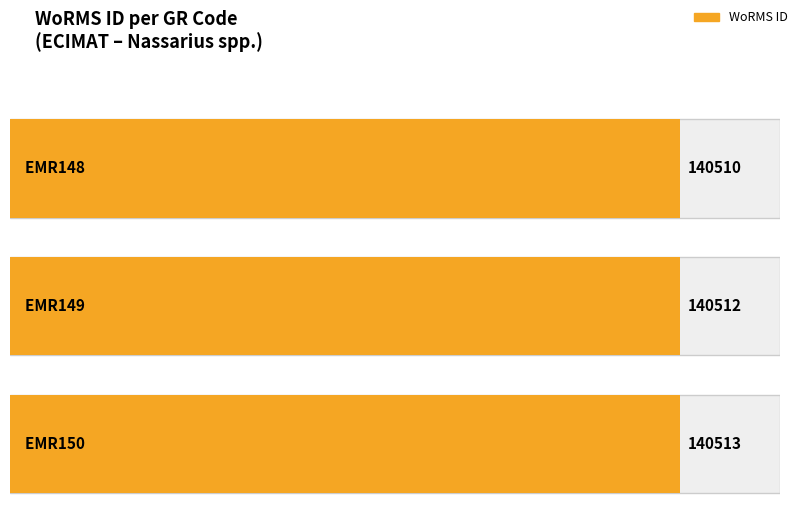

Reading left to right, list all the values displayed in this chart.

140510	140512	140513